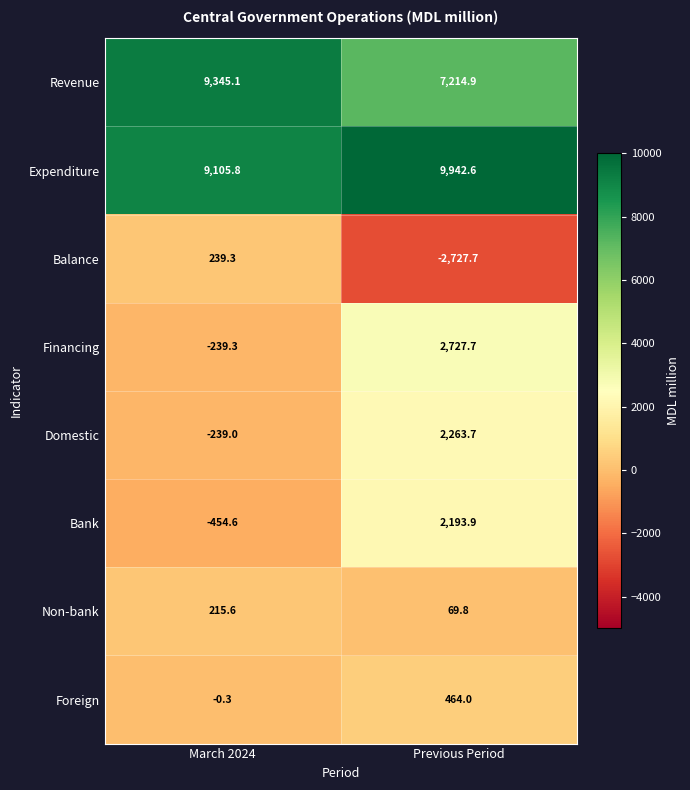

How many distinct data groups are displayed?

8